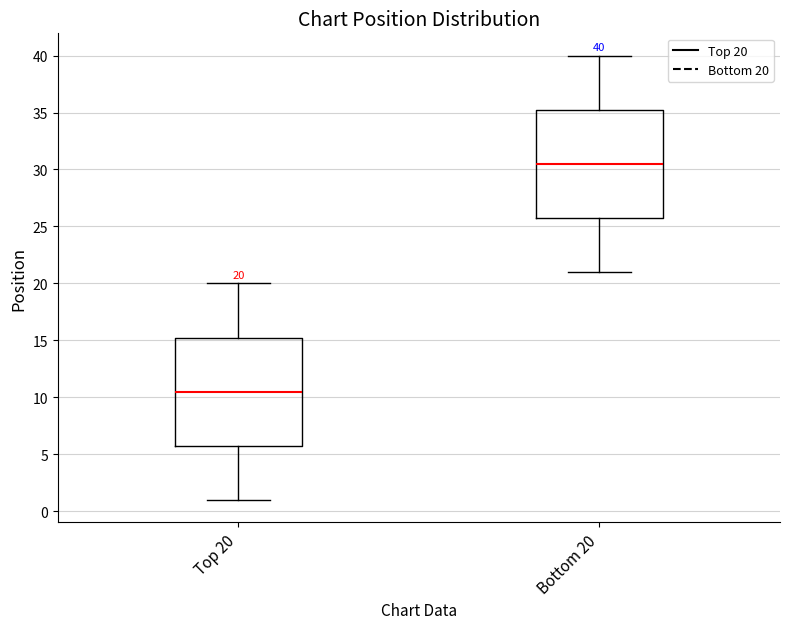

Which box's median line is the lowest?

Top 20